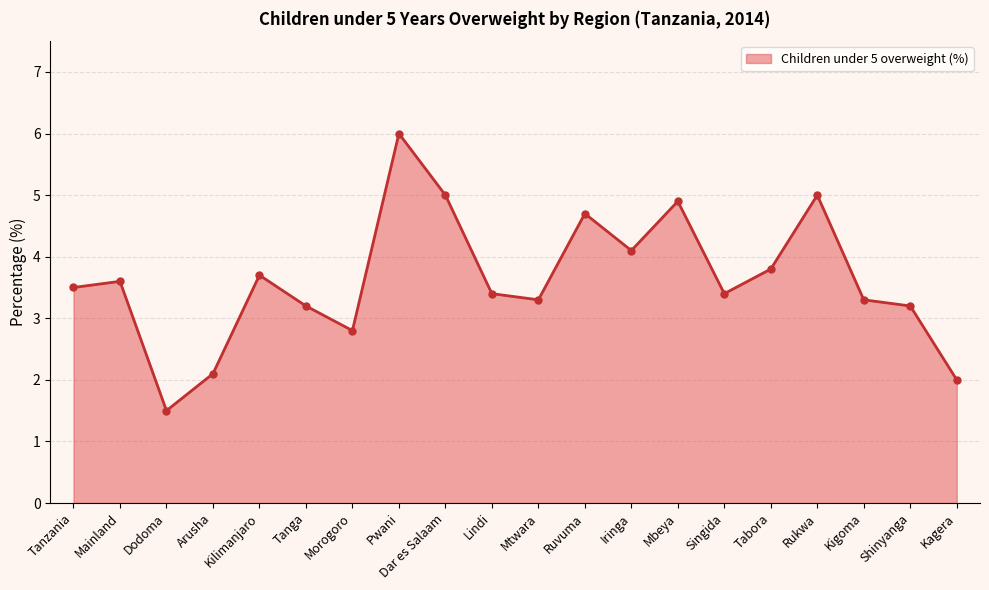

Read the value at Morogoro.

2.8